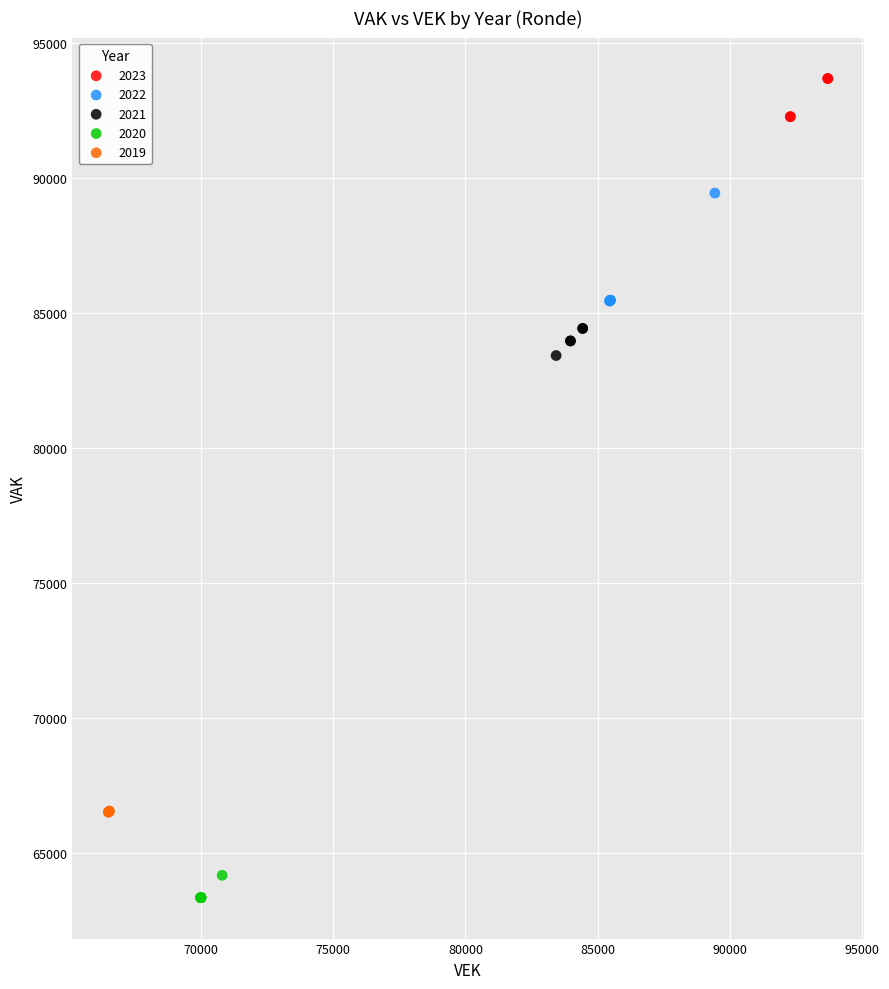

Which series reaches the maximum Y coordinate?

2023